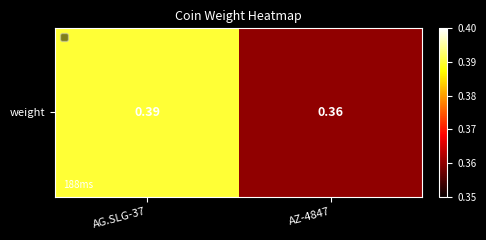

What value does the data have at AZ-4847?

0.4